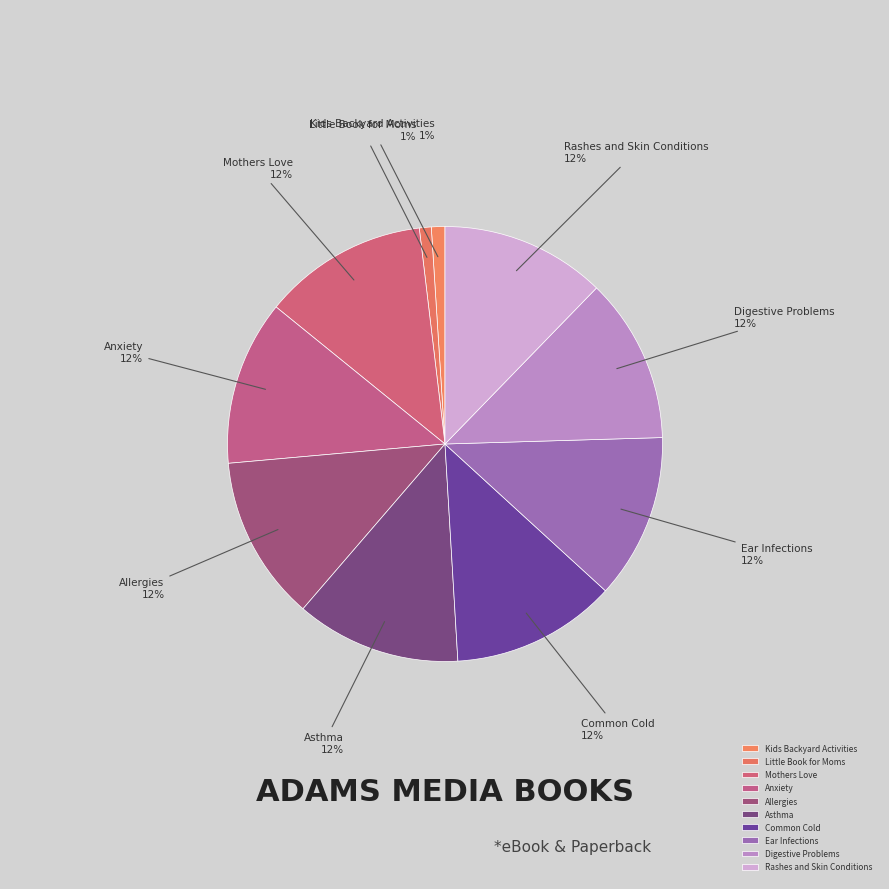

Is Anxiety the majority of the pie?

No